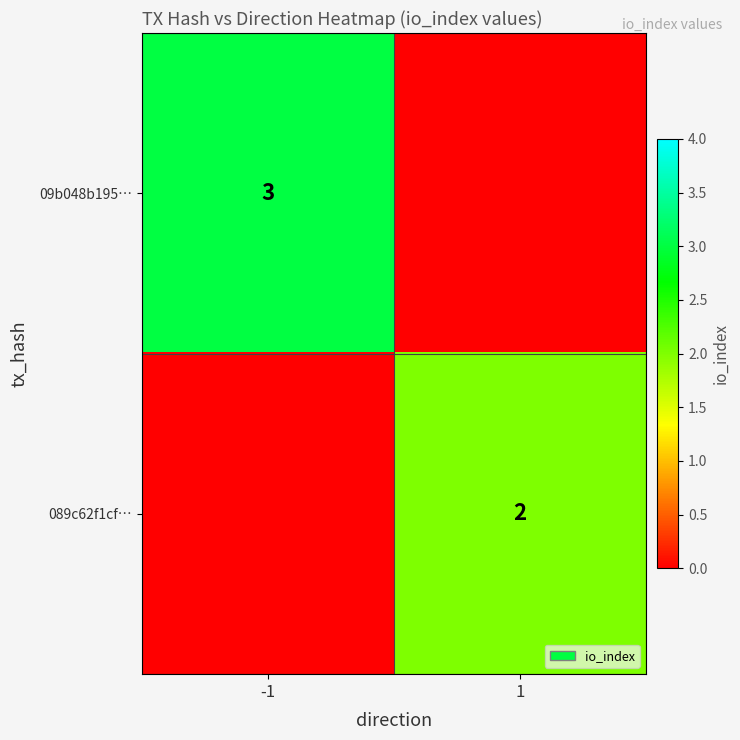

The 09b048b195… series shows 4 at -1. True or false?

False